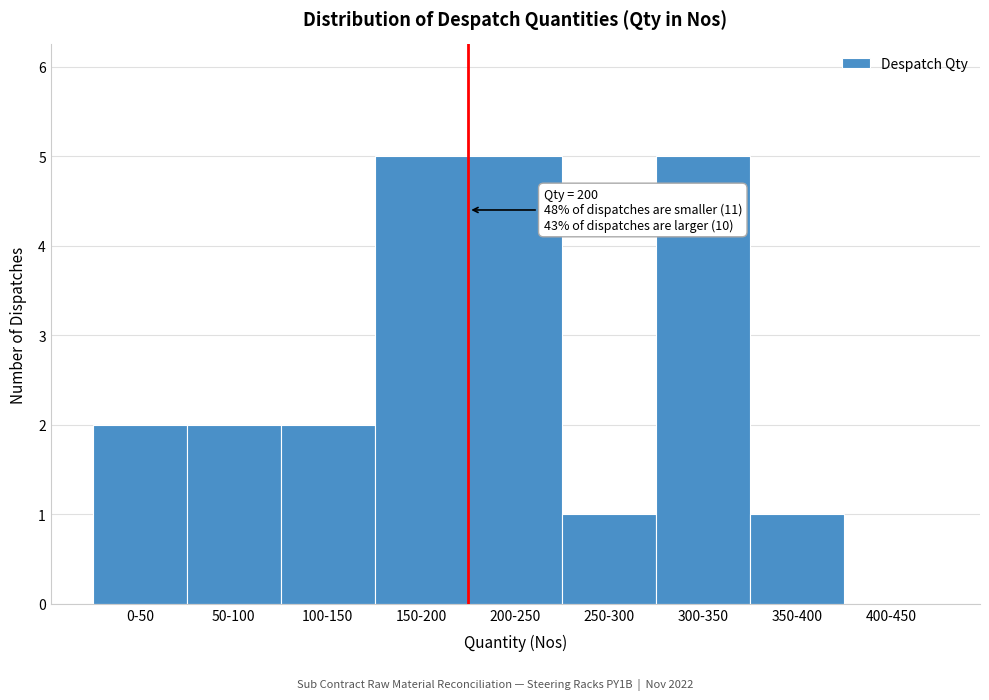

Reading left to right, extract all data points from this chart.

0-50=2	50-100=2	100-150=2	150-200=5	200-250=5	250-300=1	300-350=5	350-400=1	400-450=0